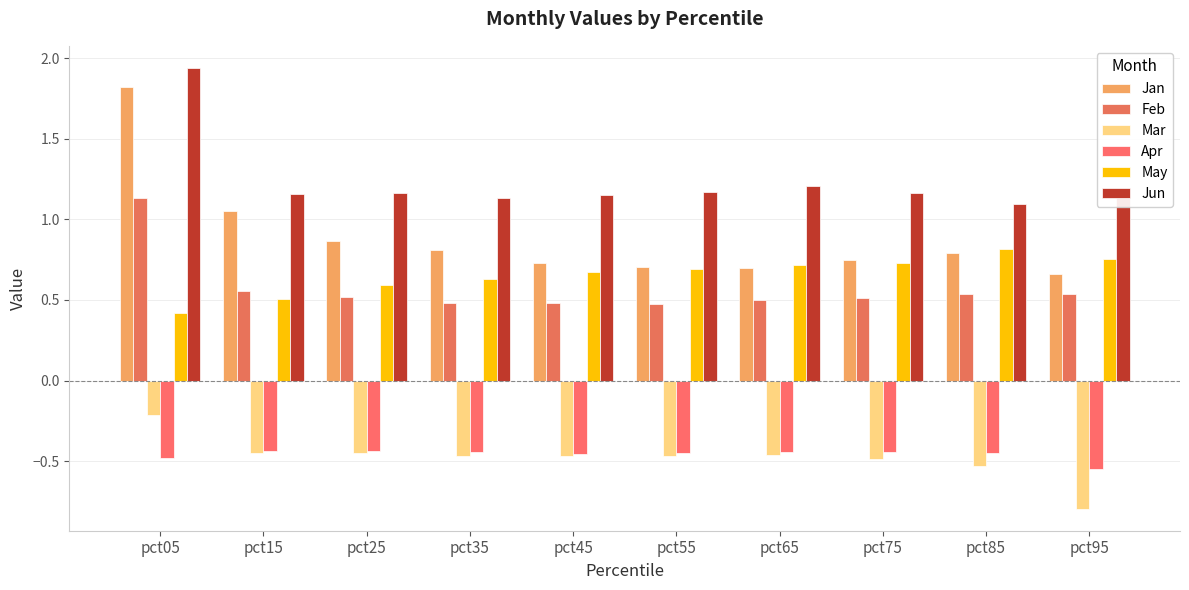

Does the chart contain any negative values?

Yes